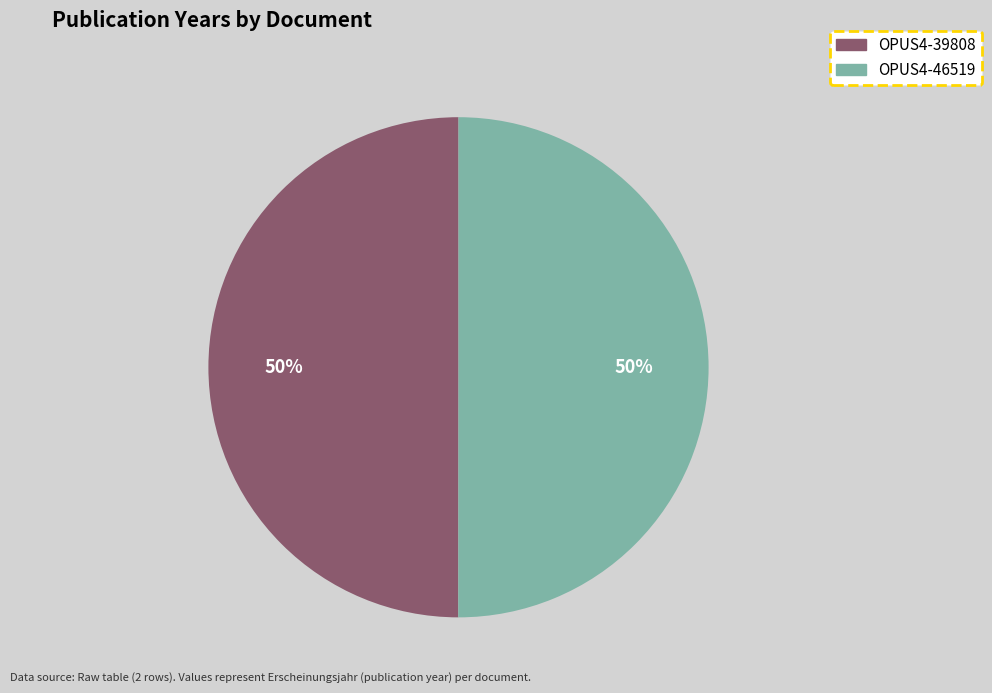

Approximately how many times larger is the value at OPUS4-39808 compared to OPUS4-46519?

1.0